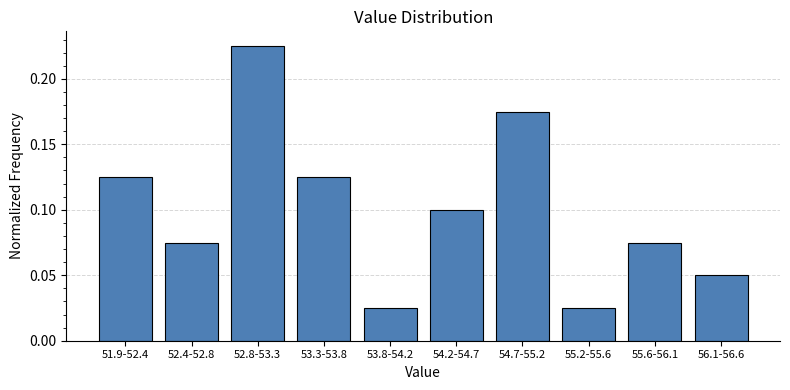

Is it true that the value at 55.6-56.1 is 0.1?

True